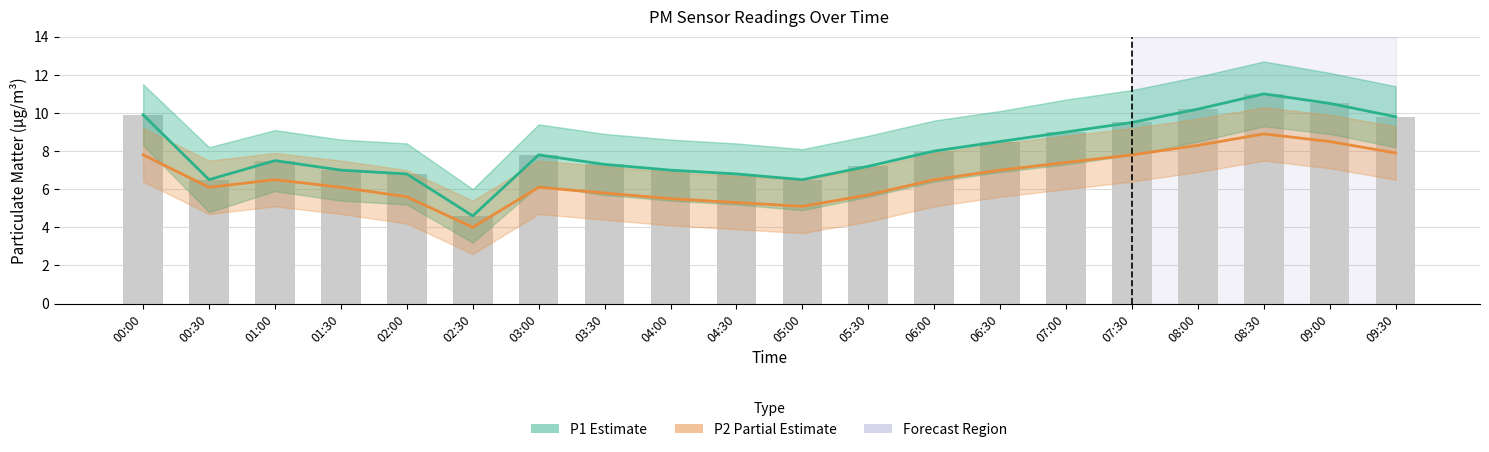

How many data points in P1 (Estimate) are above 7?

13